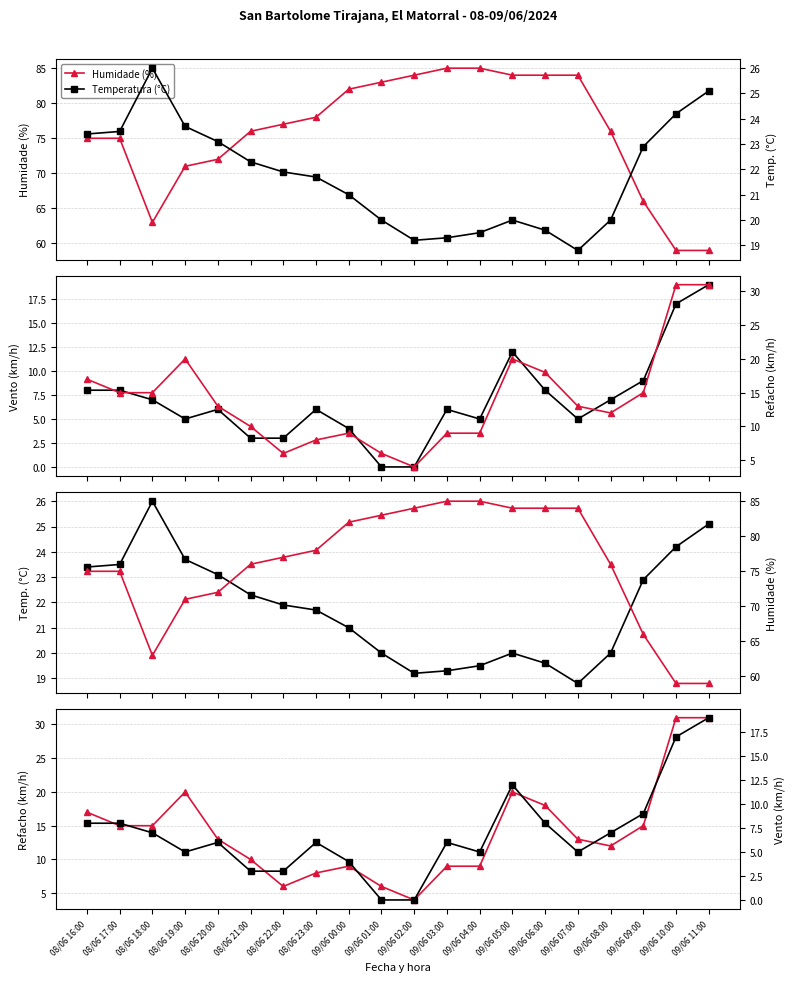

At which category is the sum across all series the highest?

09/06 05:00